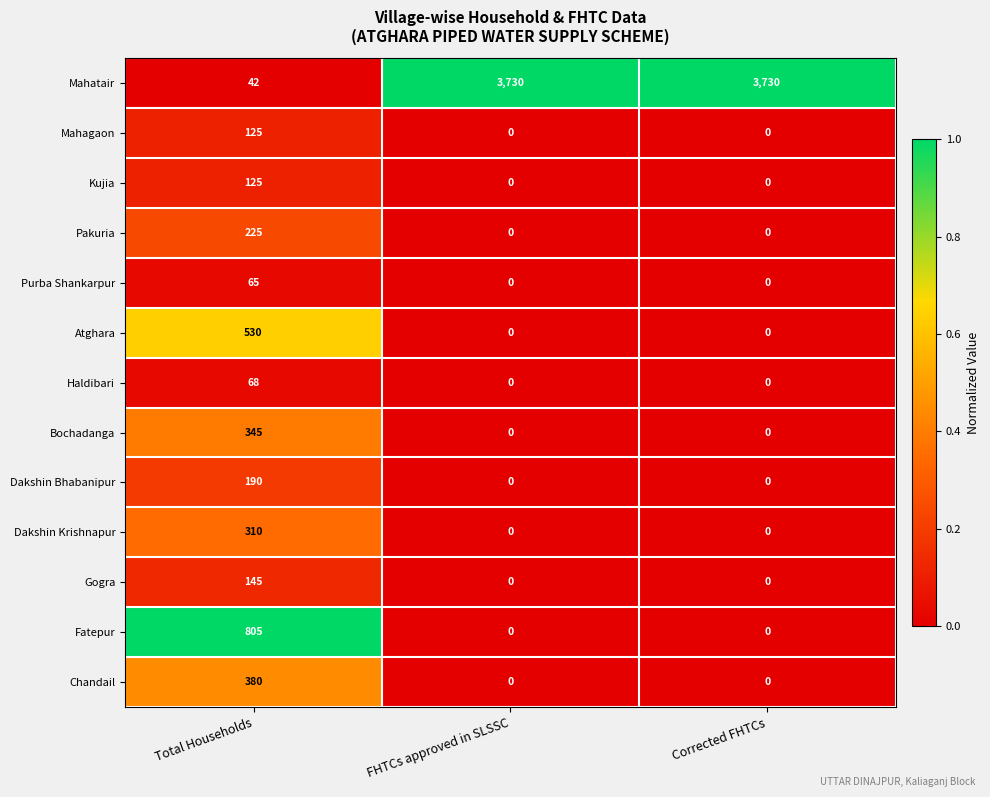

Which series has the widest spread of values?

Mahatair